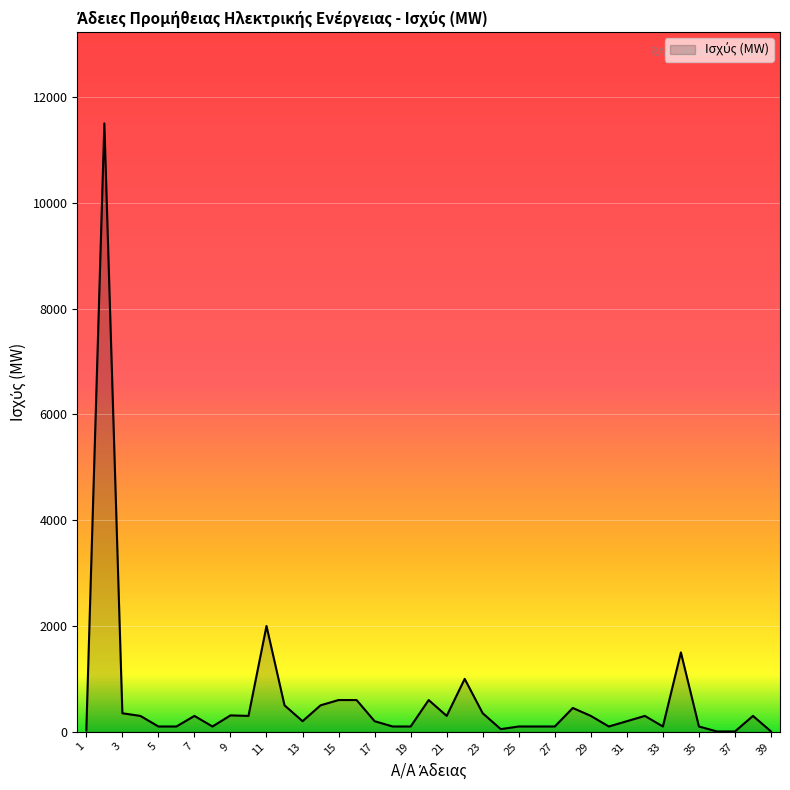

What is the greatest value displayed?

11500.0